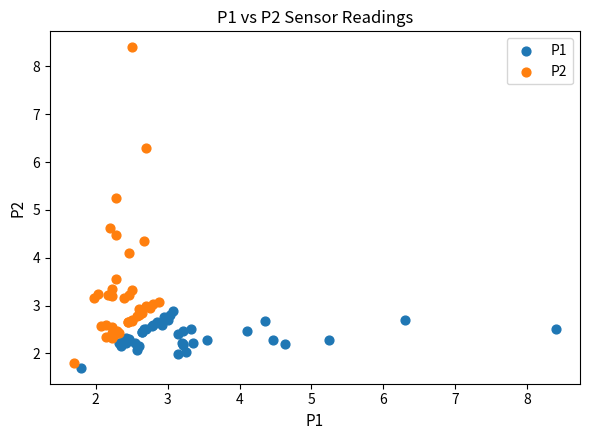

Which series has the largest Y range (max minus min)?

P2